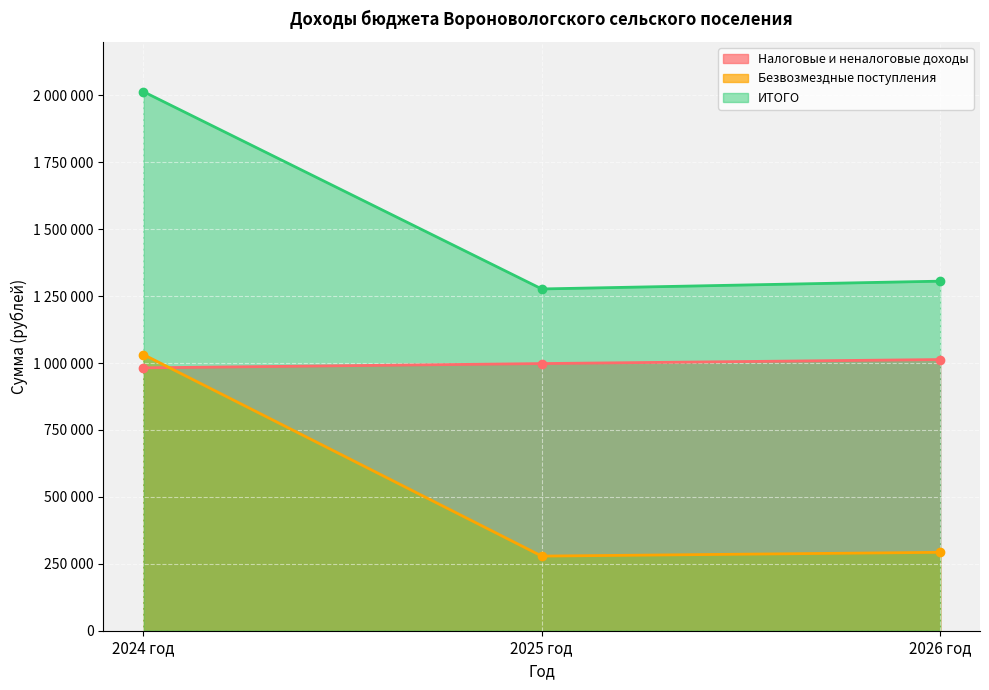

Which series has the widest spread of values?

Безвозмездные поступления